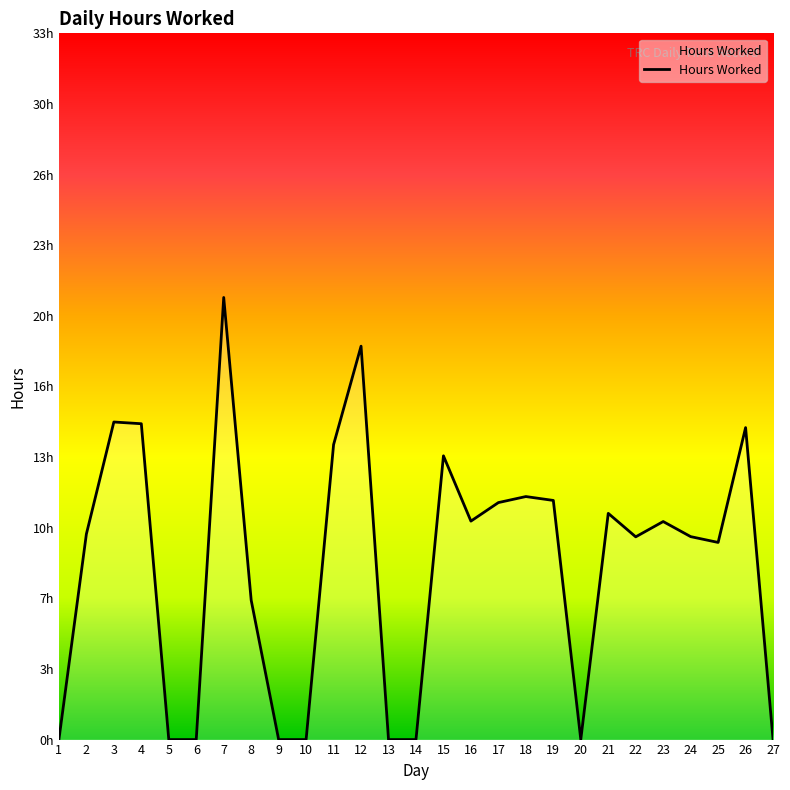

Does the chart display data point markers on the line(s)?

No